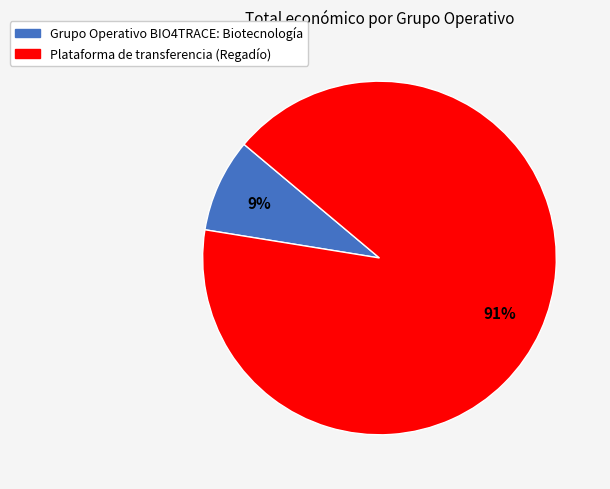

The Grupo Operativo BIO4TRACE slice represents 4% of the pie. True or false?

False